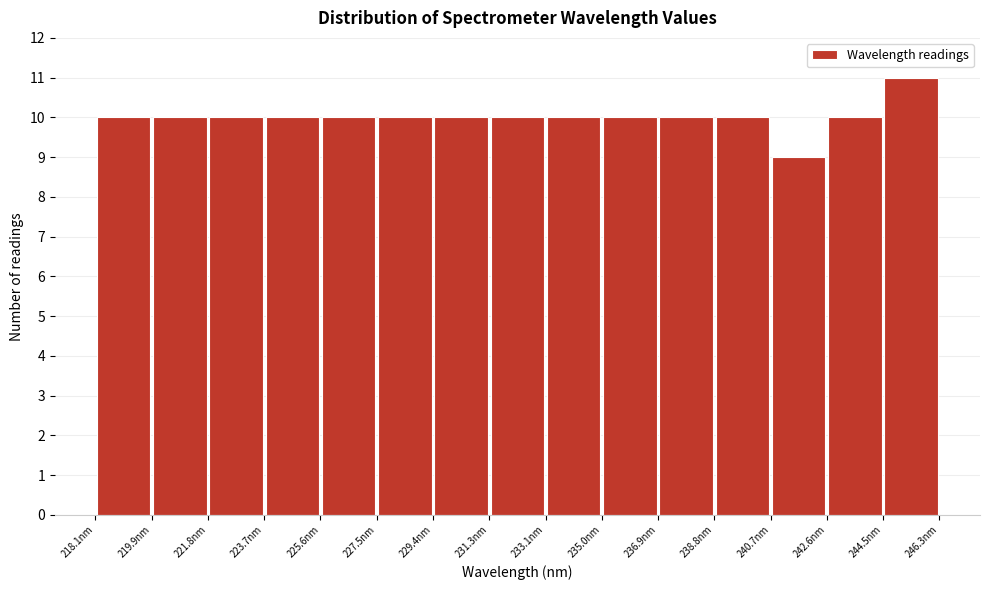

What is the height of the bar covering 240.6 to 242.6 on the x-axis? Neither the bar edges nor the heights are printed on the chart, so give them approximately, as read against the axes.

9